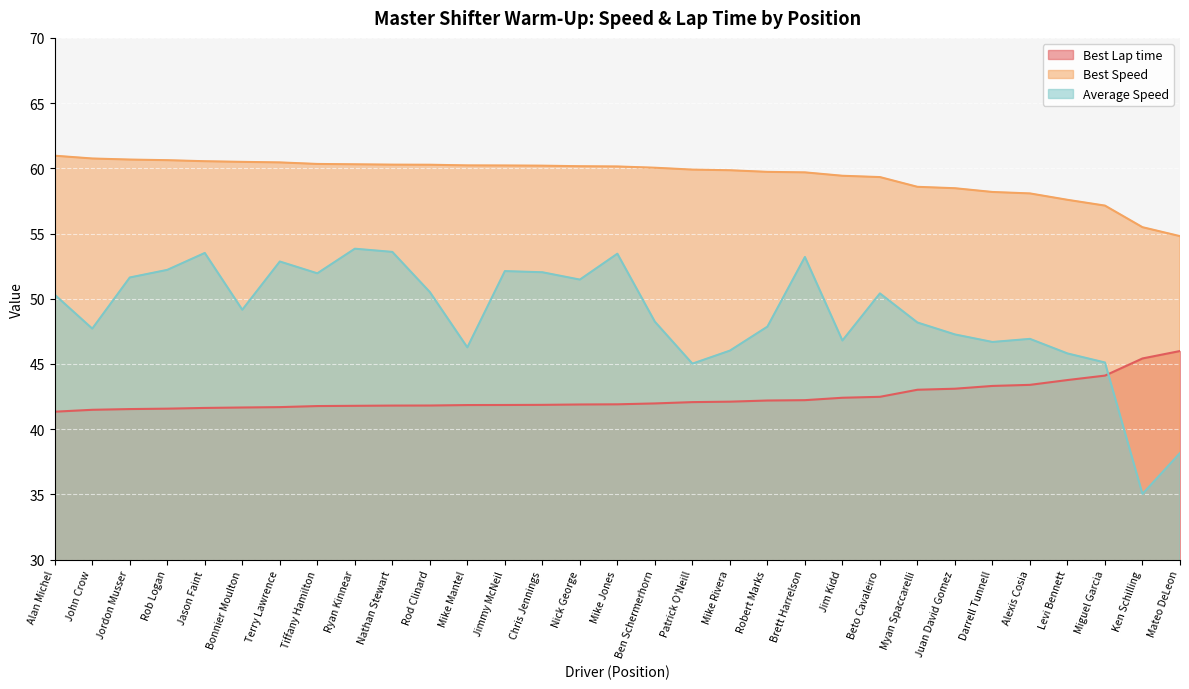

What is the label of the 7th point from the left?

Terry Lawrence